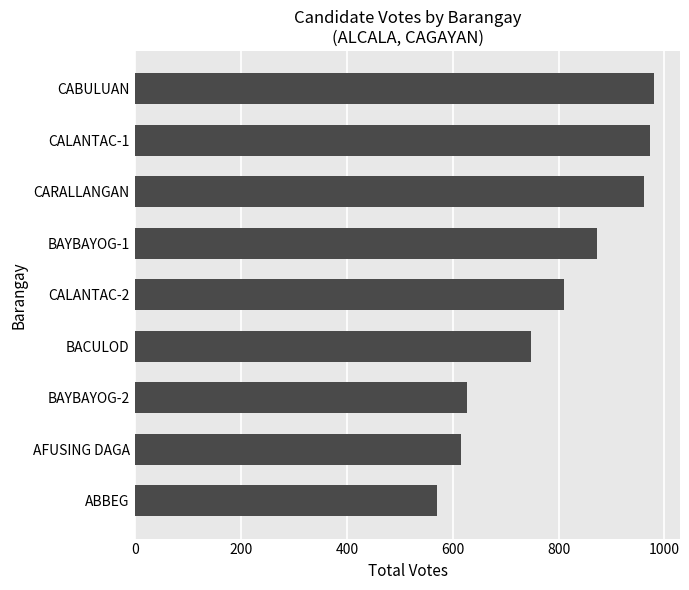

Reading bottom to top, what are all the values shown in this chart?

ABBEG=570	AFUSING DAGA=616	BAYBAYOG-2=626	BACULOD=748	CALANTAC-2=811	BAYBAYOG-1=873	CARALLANGAN=962	CALANTAC-1=972	CABULUAN=980